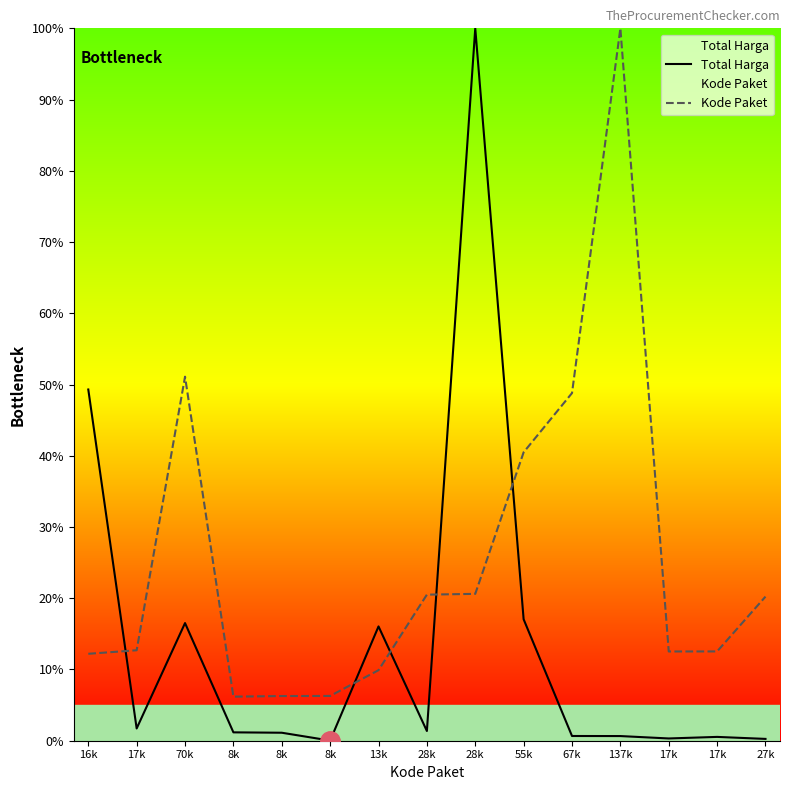

What is the difference between the maximum and minimum values in the Total Harga series?

100.0